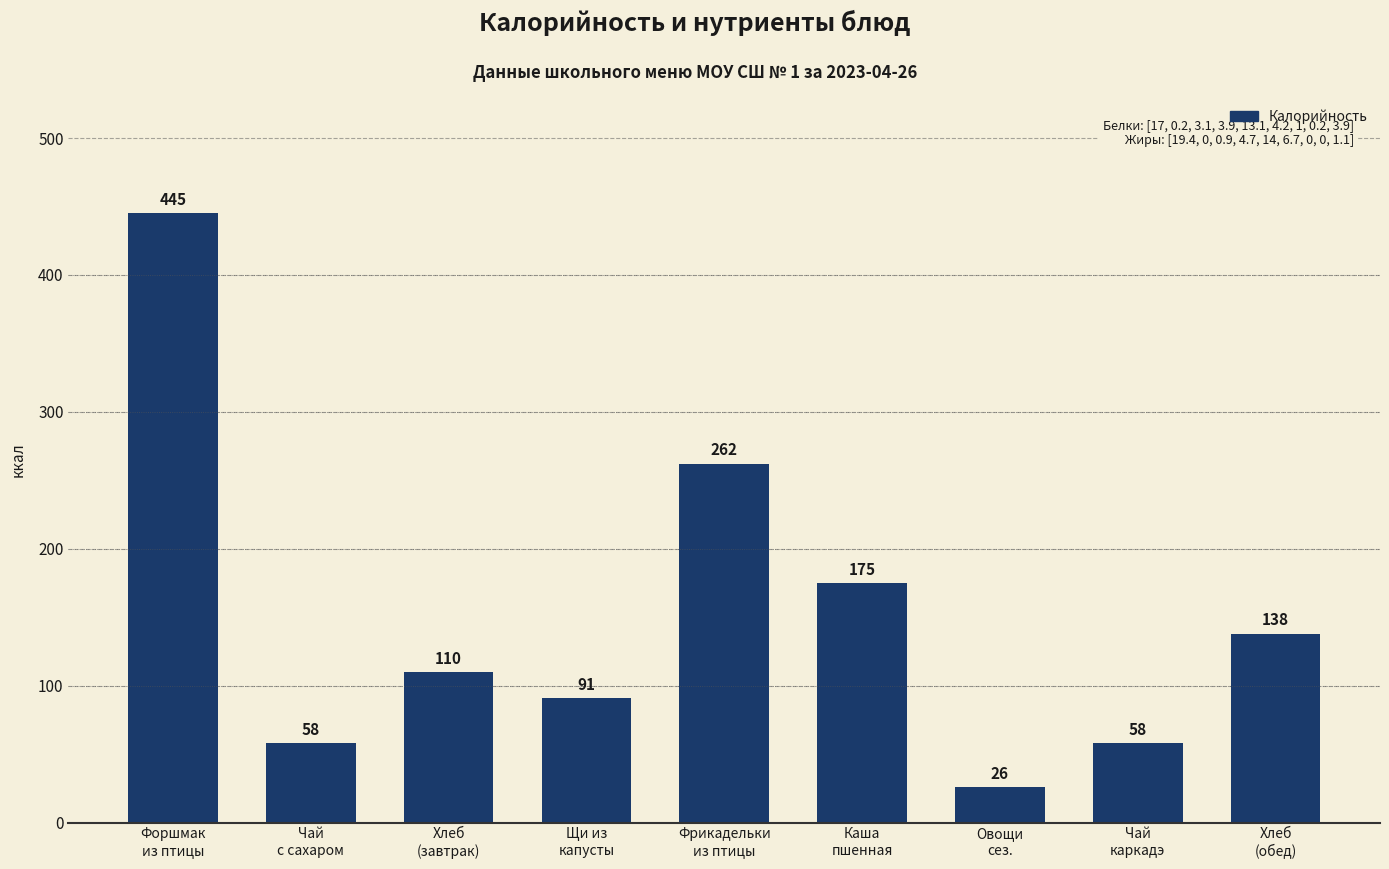

What is the label of the 6th bar from the left?

Каша
пшенная